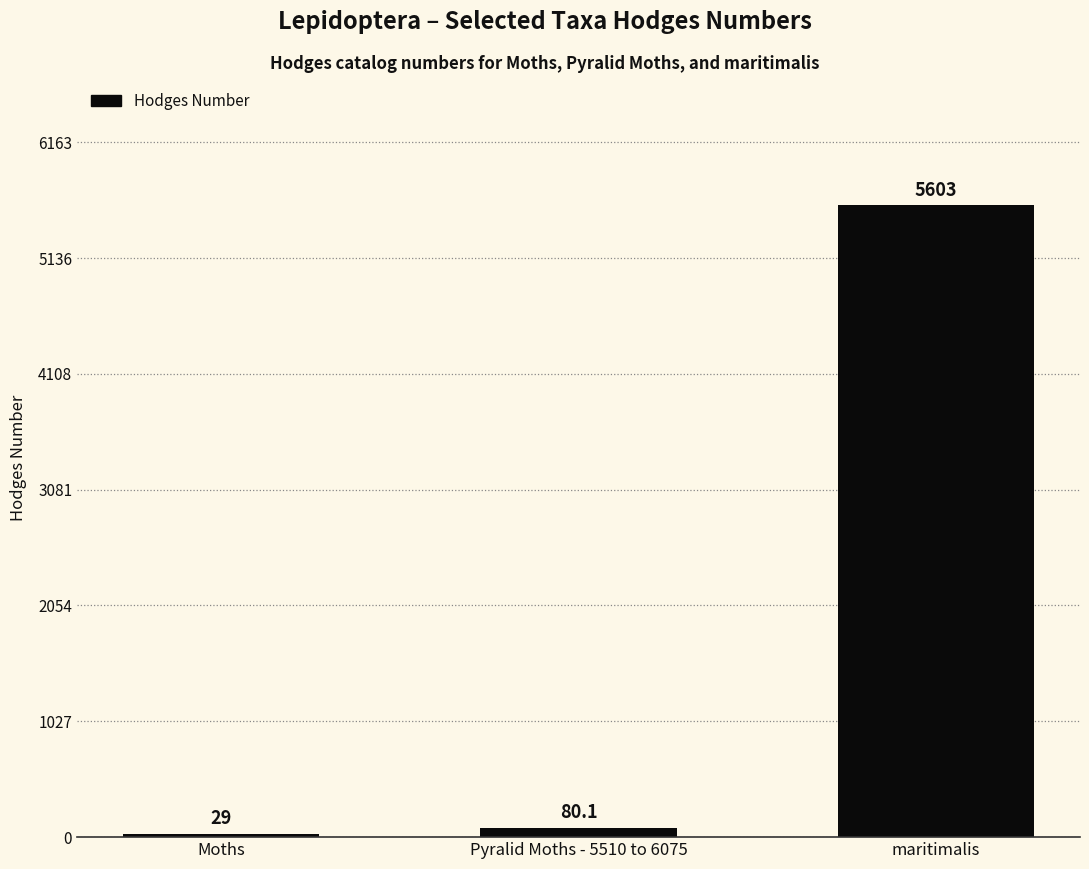

Which has a higher value, Pyralid Moths - 5510 to 6075 or maritimalis?

maritimalis